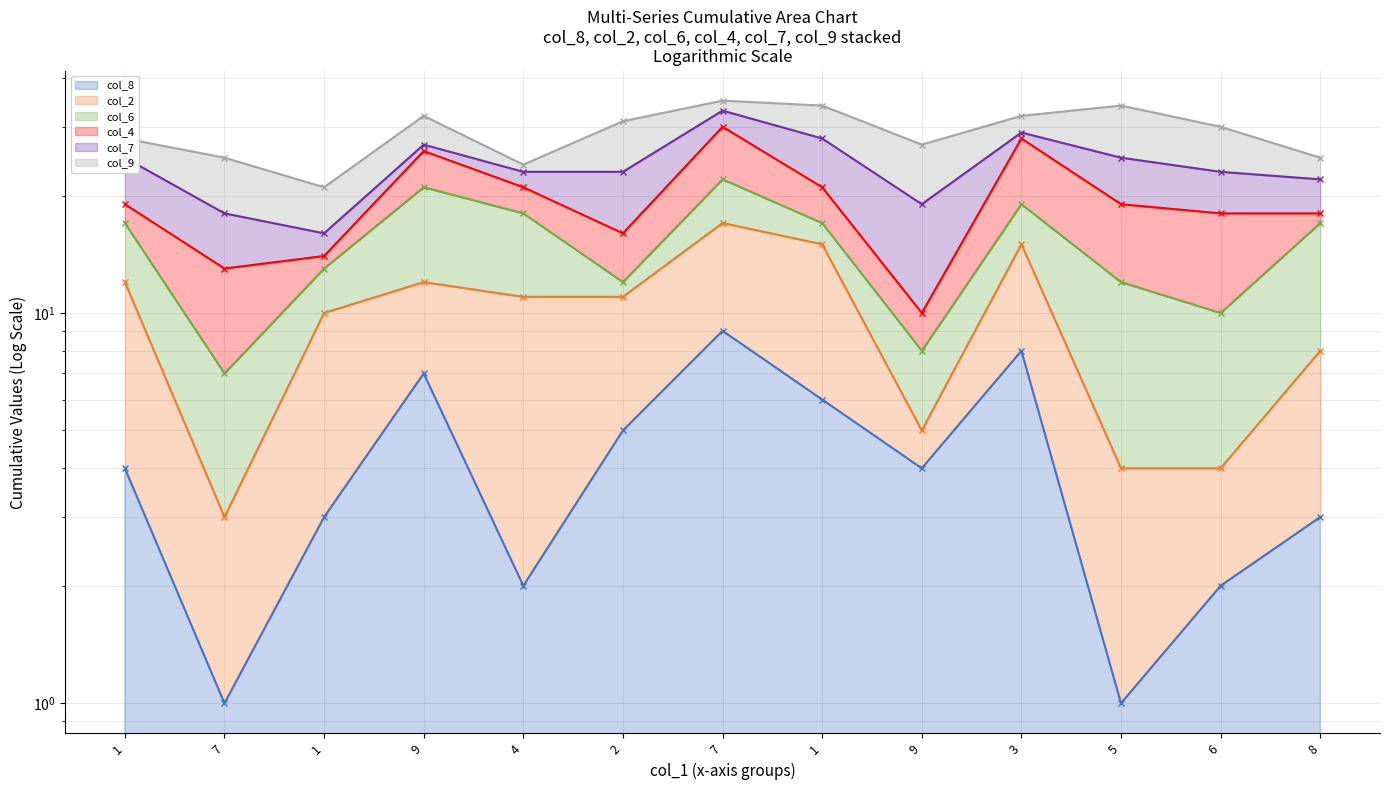

Rank the categories by col_7 line value from lowest to highest.

1, 7, 9, 8, 4, 2, 6, 1, 5, 9, 1, 3, 7